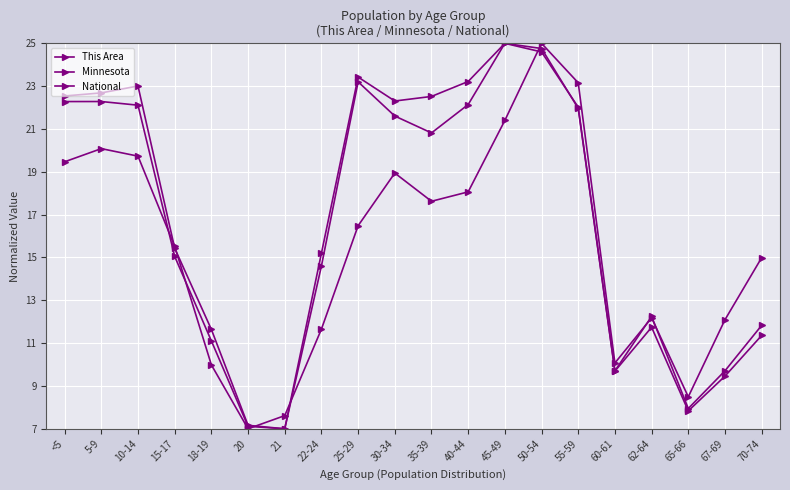

Is this an area chart (filled region under the line)?

No